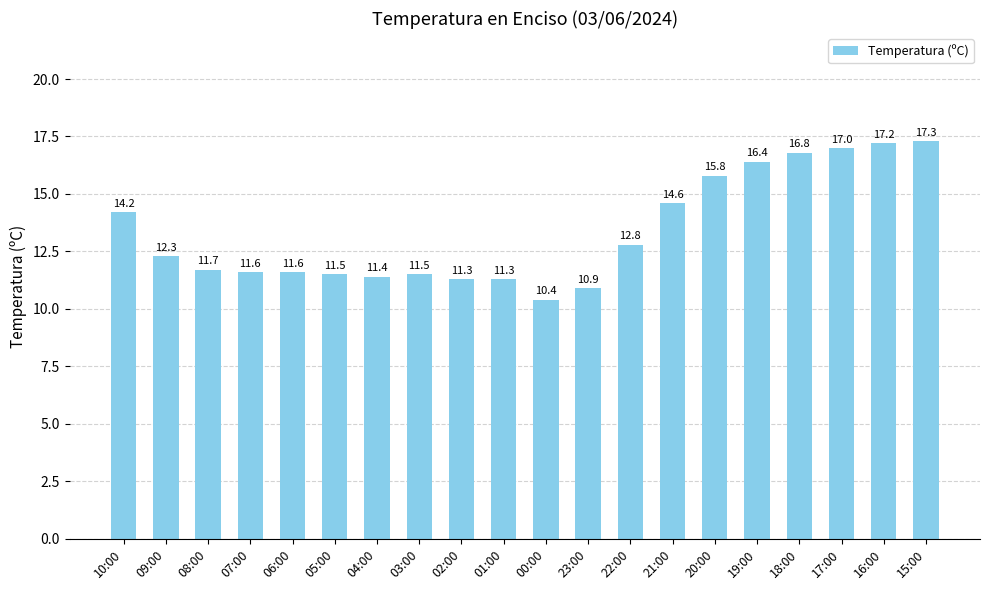

Are the bars grouped side by side (vs. stacked)?

No